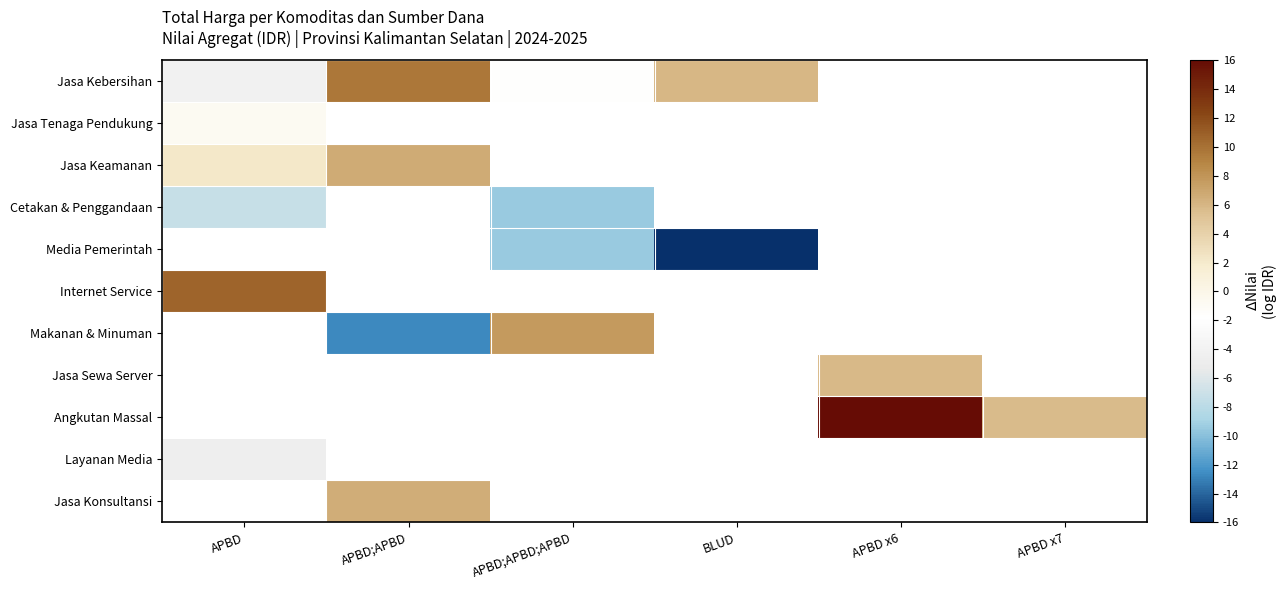

How many values in Cetakan & Penggandaan are below zero?

2